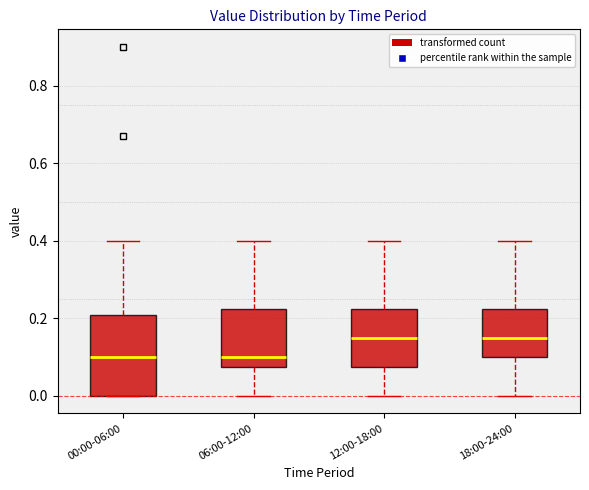

Comparing the boxes themselves (not the whiskers), which one is the tallest?

00:00-06:00